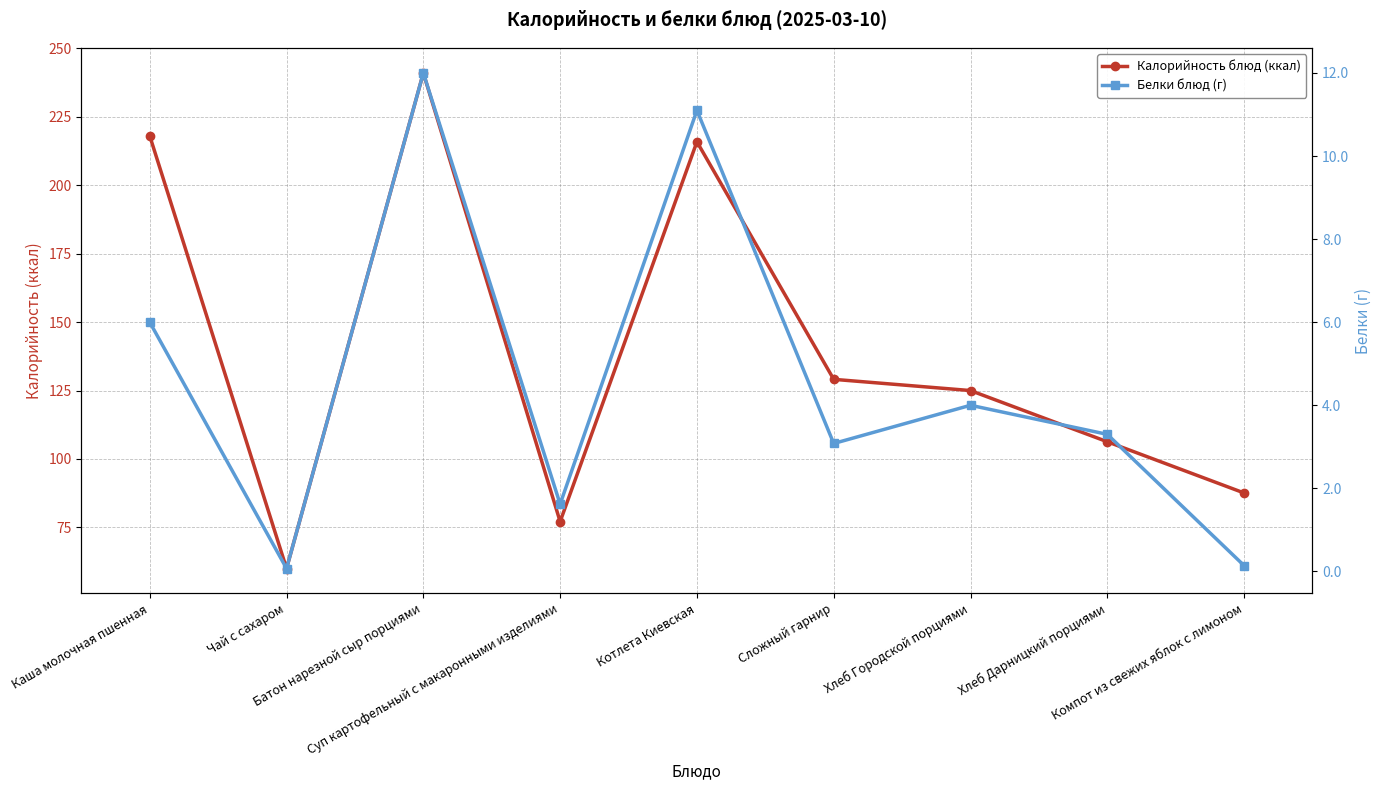

Which has a higher value, Каша молочная пшенная or Хлеб Городской порциями?

Каша молочная пшенная